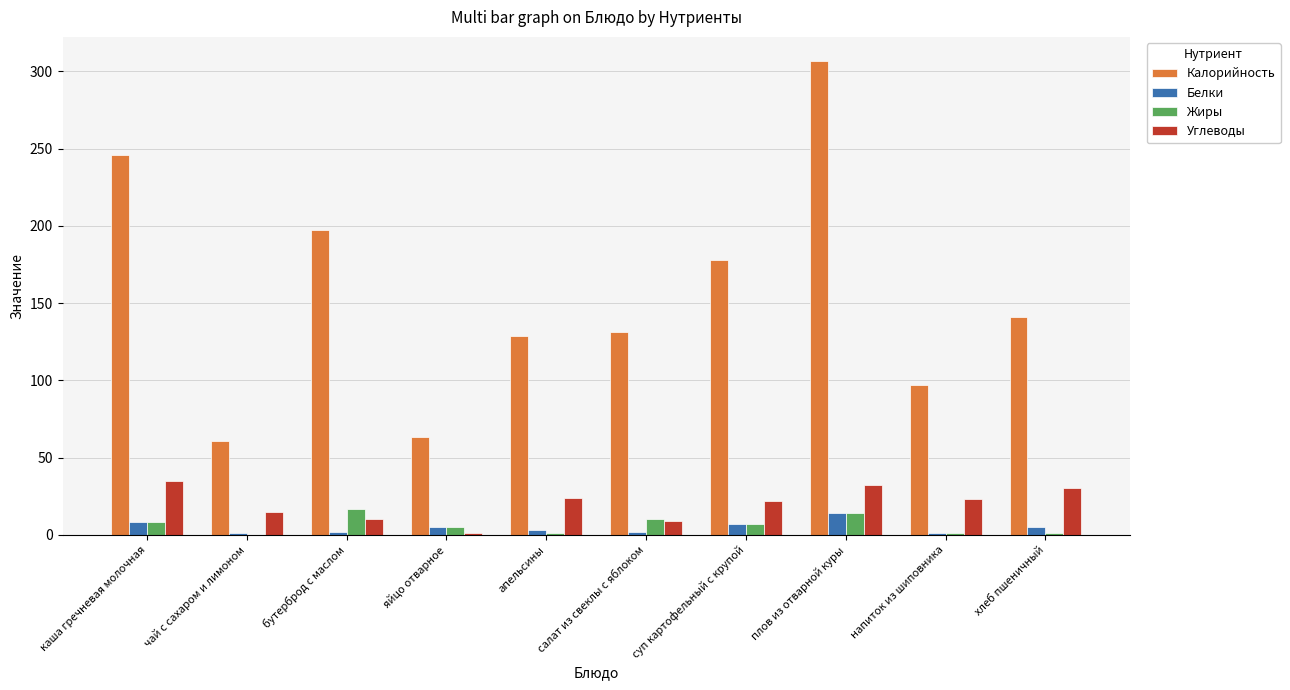

The Углеводы series shows 24 at апельсины. True or false?

True